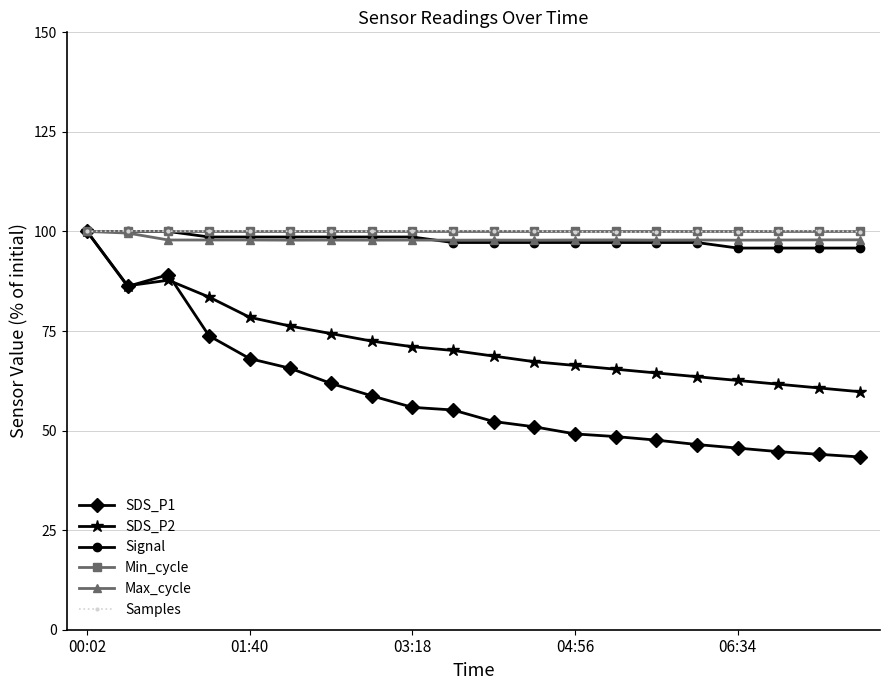

What are all the series names shown in the legend?

SDS_P1, SDS_P2, Signal, Min_cycle, Max_cycle, Samples